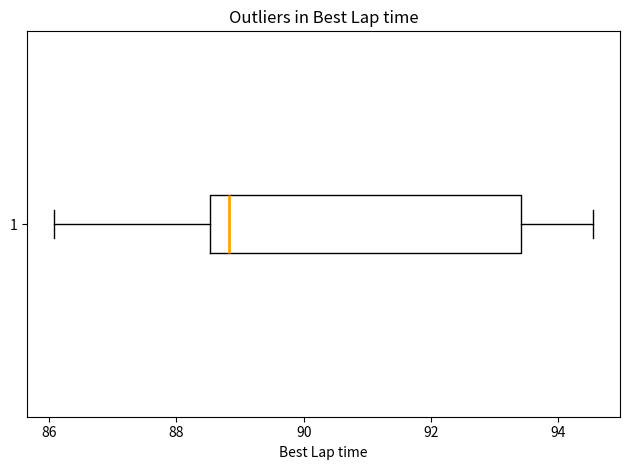

Transcribe this box plot: give where the median line is, the range the box spans, and where the two whiskers end, as read against the x-axis. The values are not printed on the chart, so give them approximately, as read against the axis.

median 88.8, box 88.6 to 93.4, whiskers 86.0 to 94.6